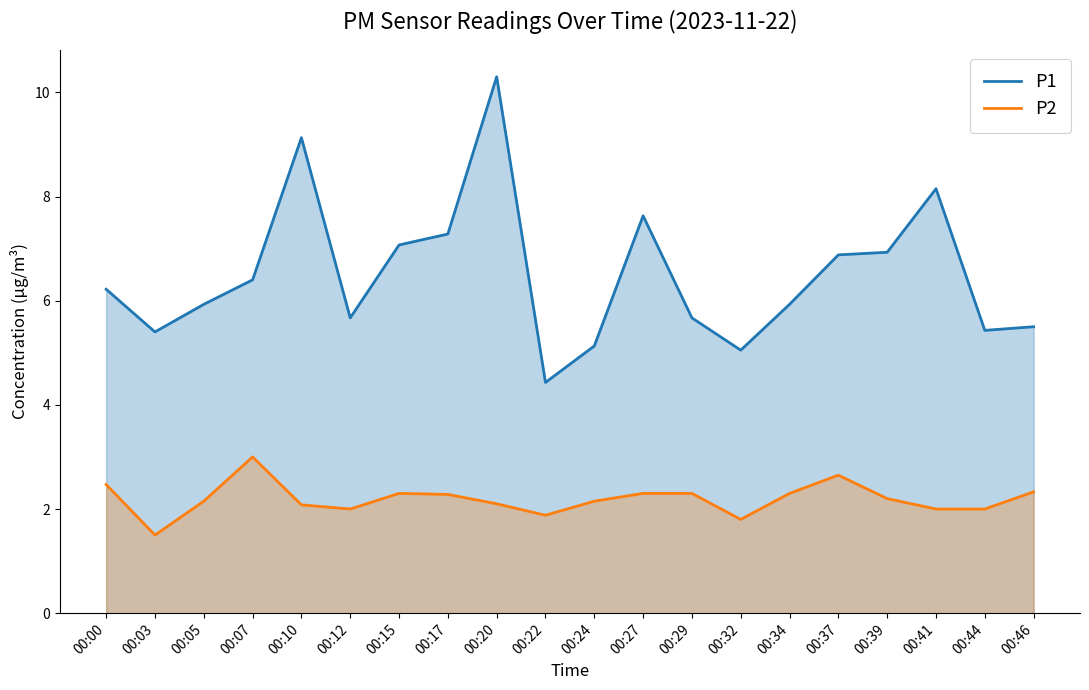

Is it true that P2 equals 2.1 at 00:05?

True